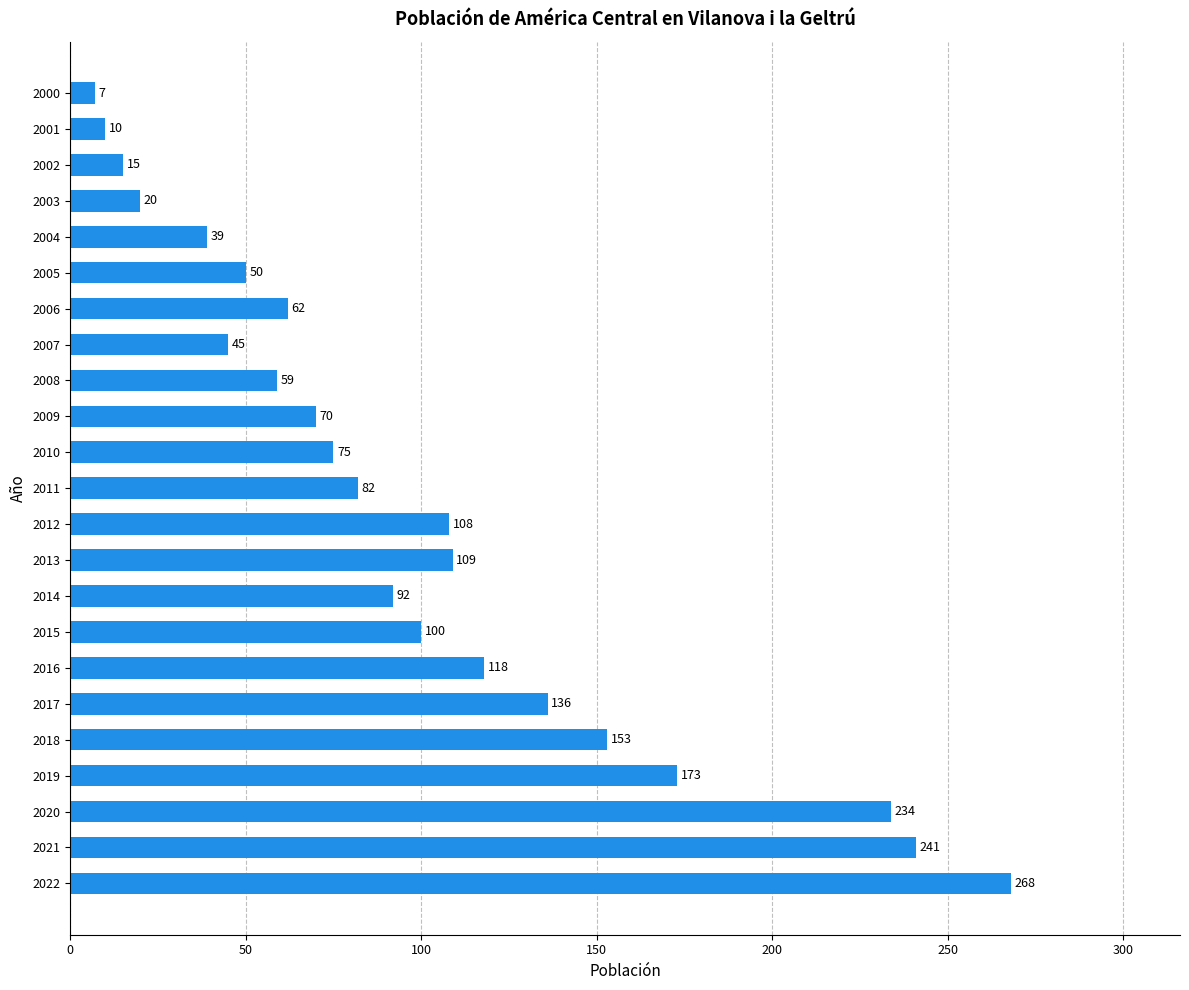

What is the greatest value displayed?

268